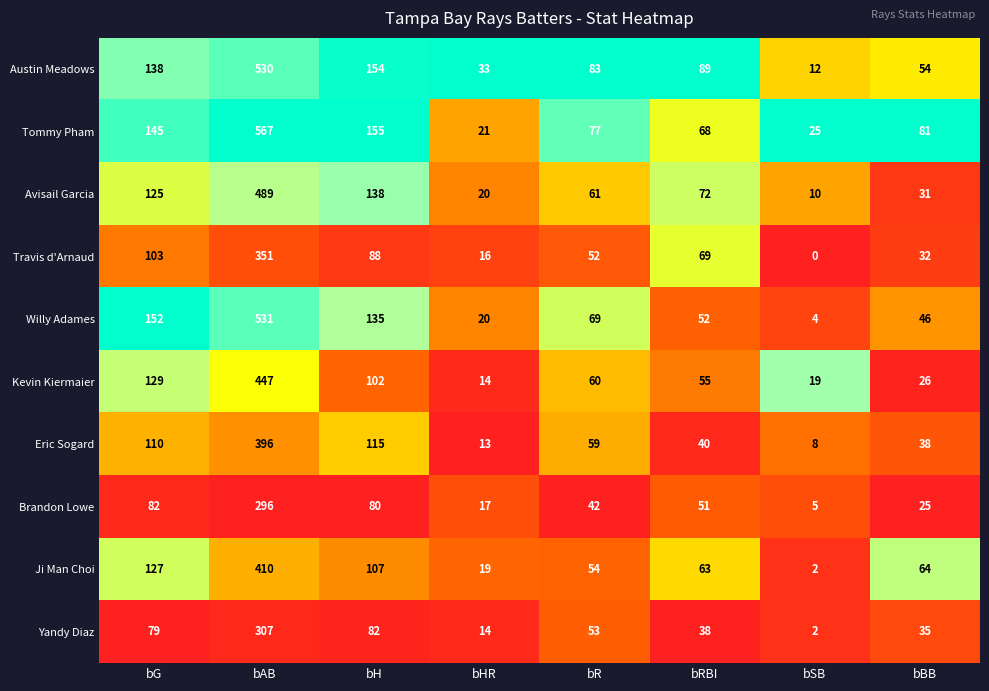

What is the greatest value displayed?

567